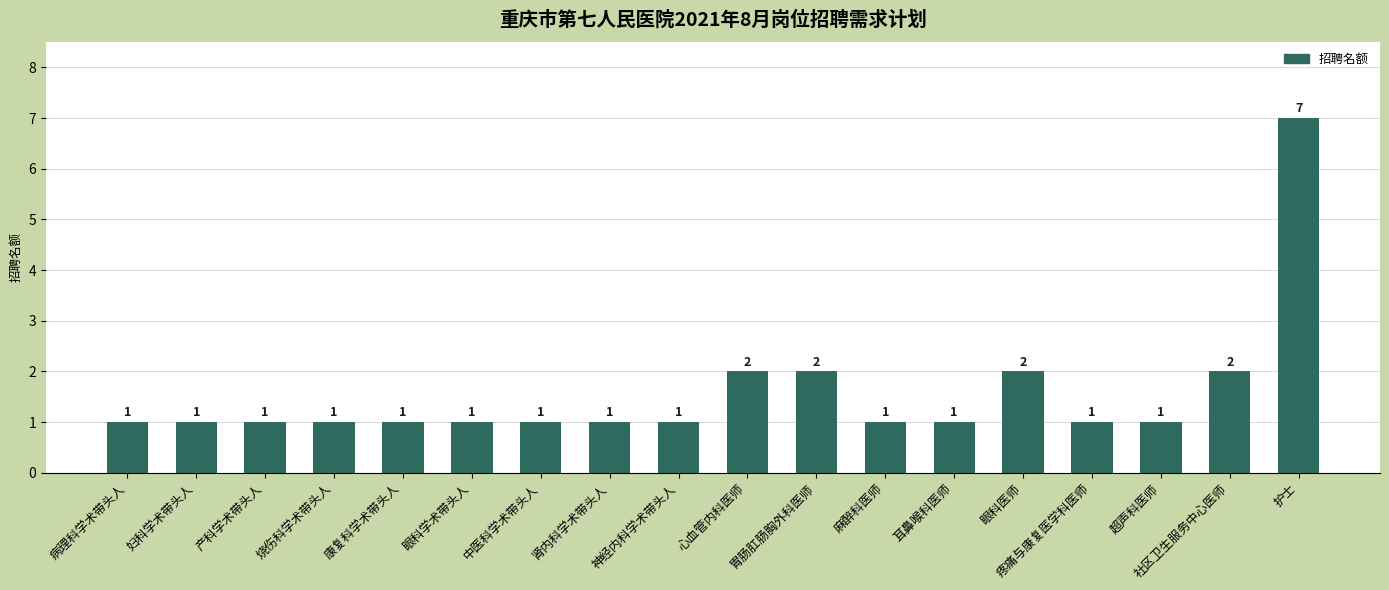

What is the label of the 13th bar from the left?

耳鼻喉科医师